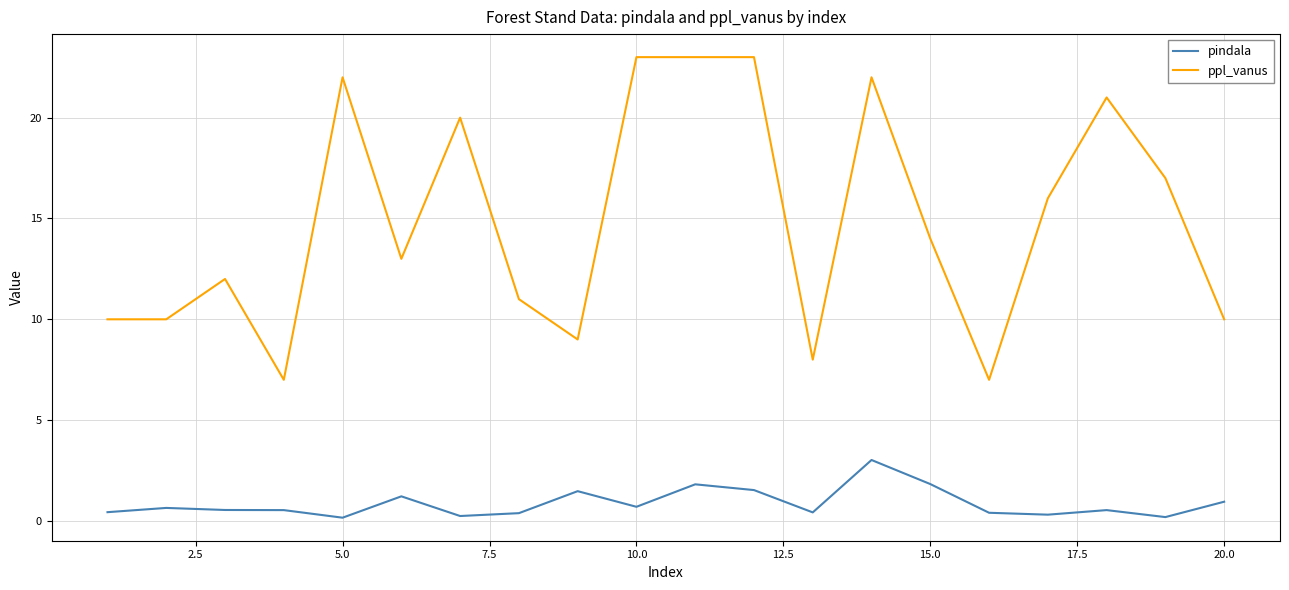

Which series has the largest total across all categories?

ppl_vanus